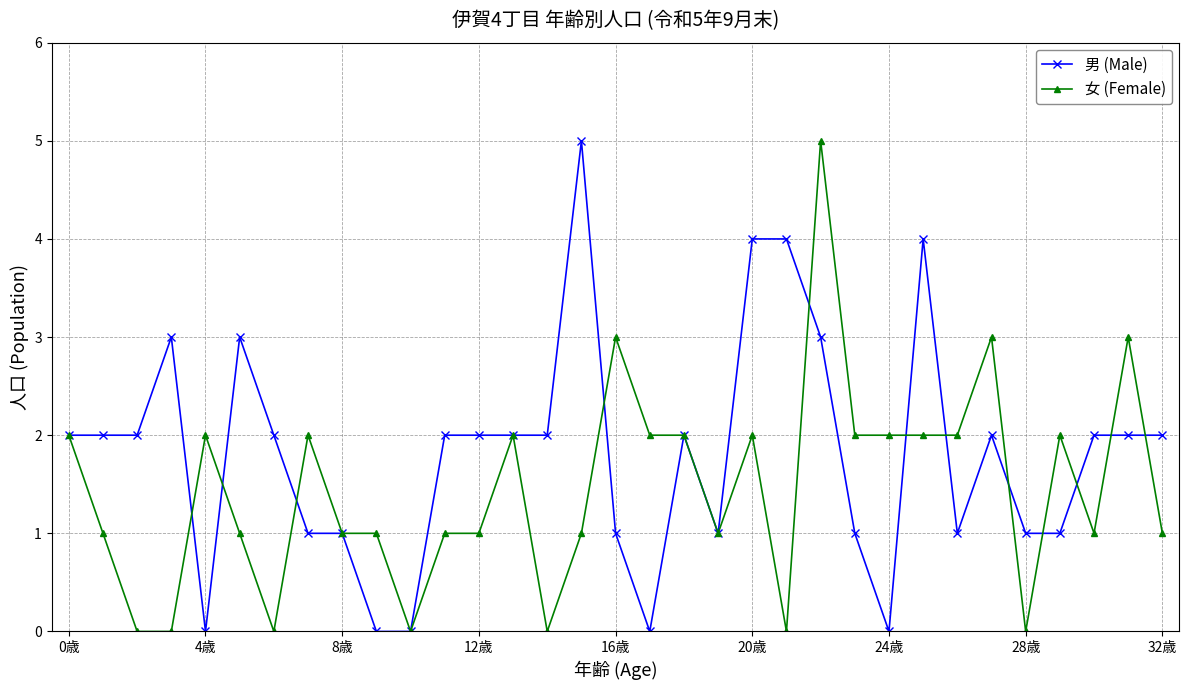

Count the 女 (Female) values in the range 1 to 2.

22